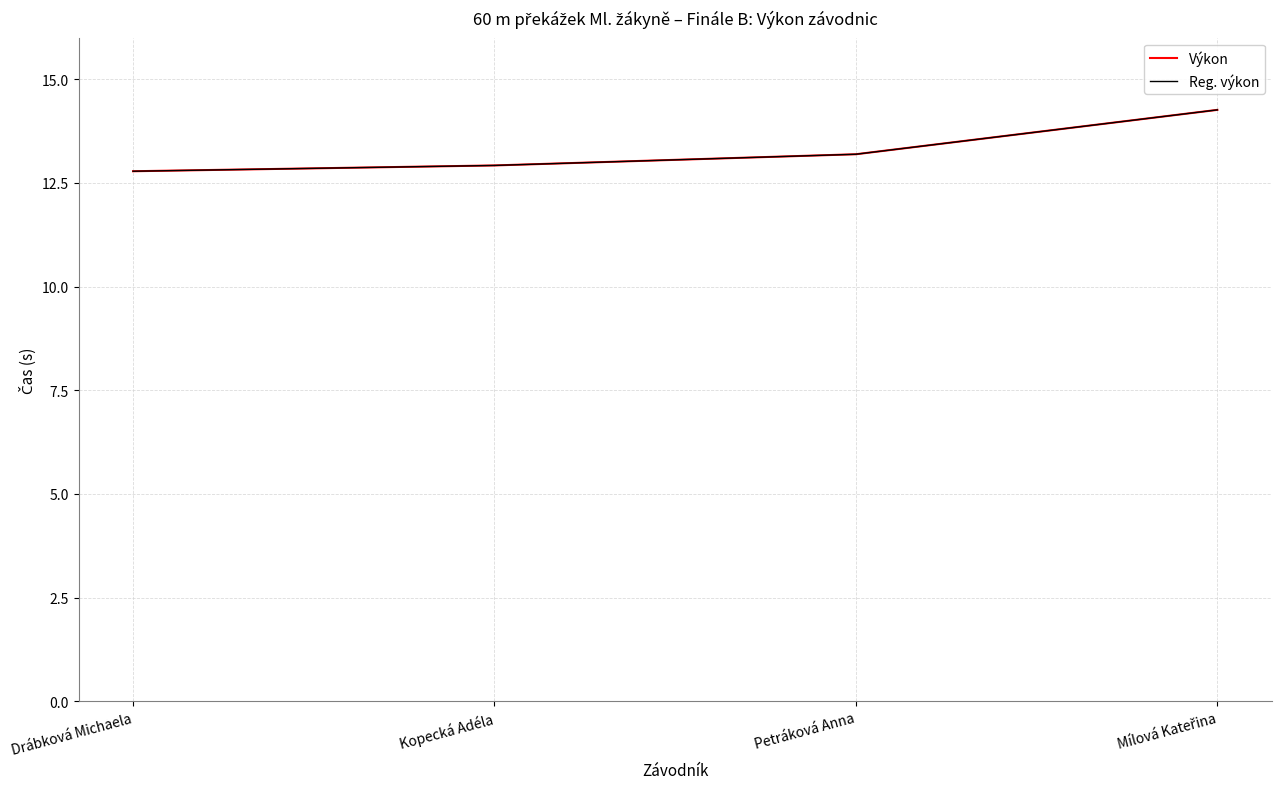

What is the lowest value of the Reg. výkon series?

12.8